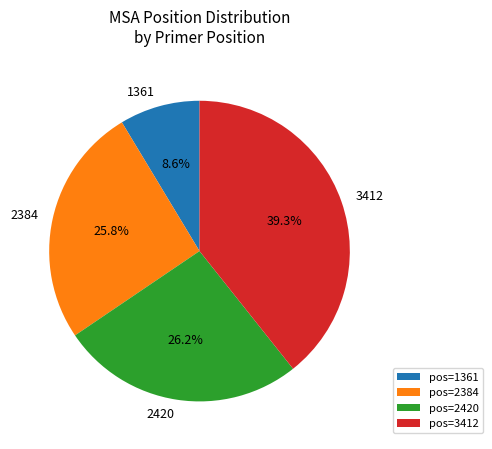

Which category has the biggest portion of the pie?

pos=3412